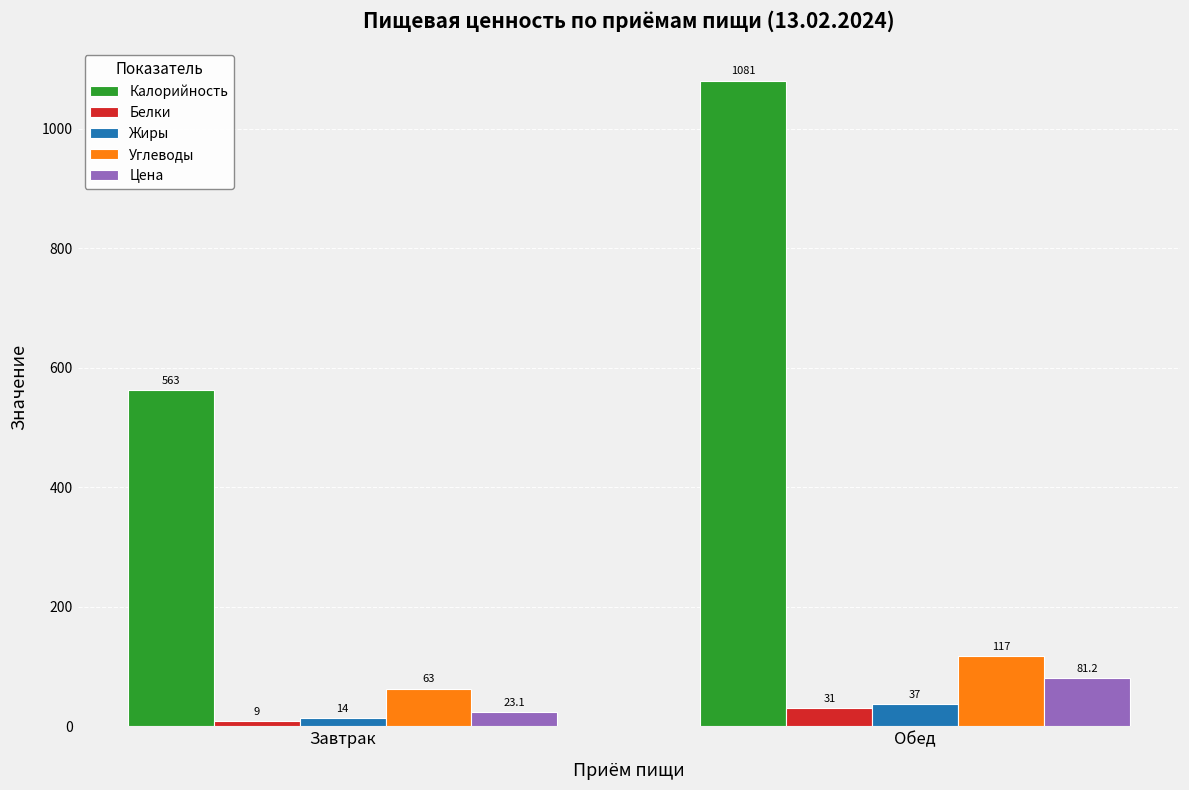

How many bars are there in each group?

5